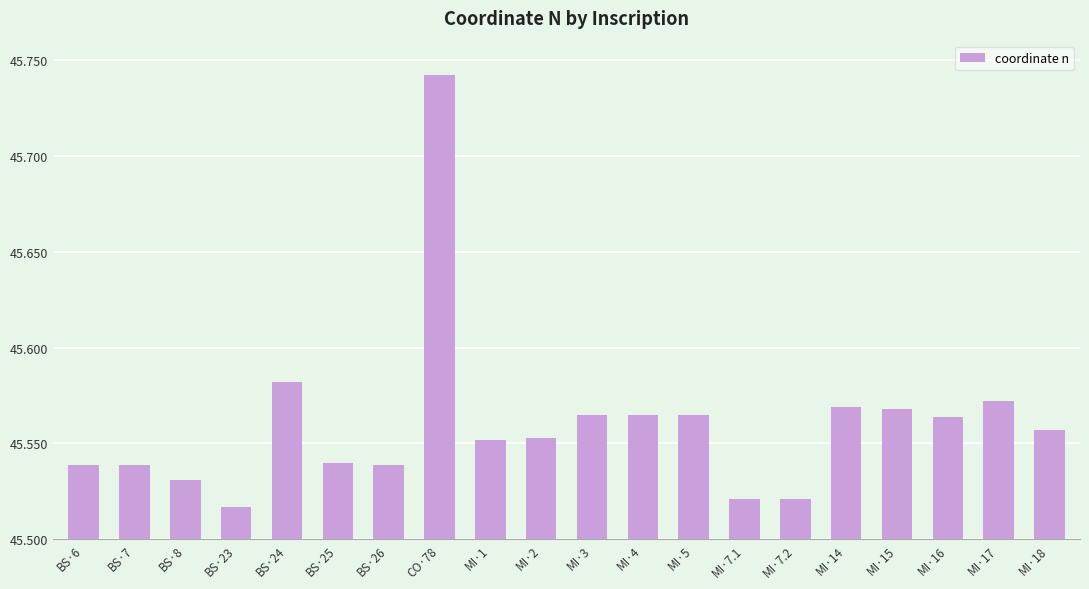

How many distinct data groups are displayed?

1